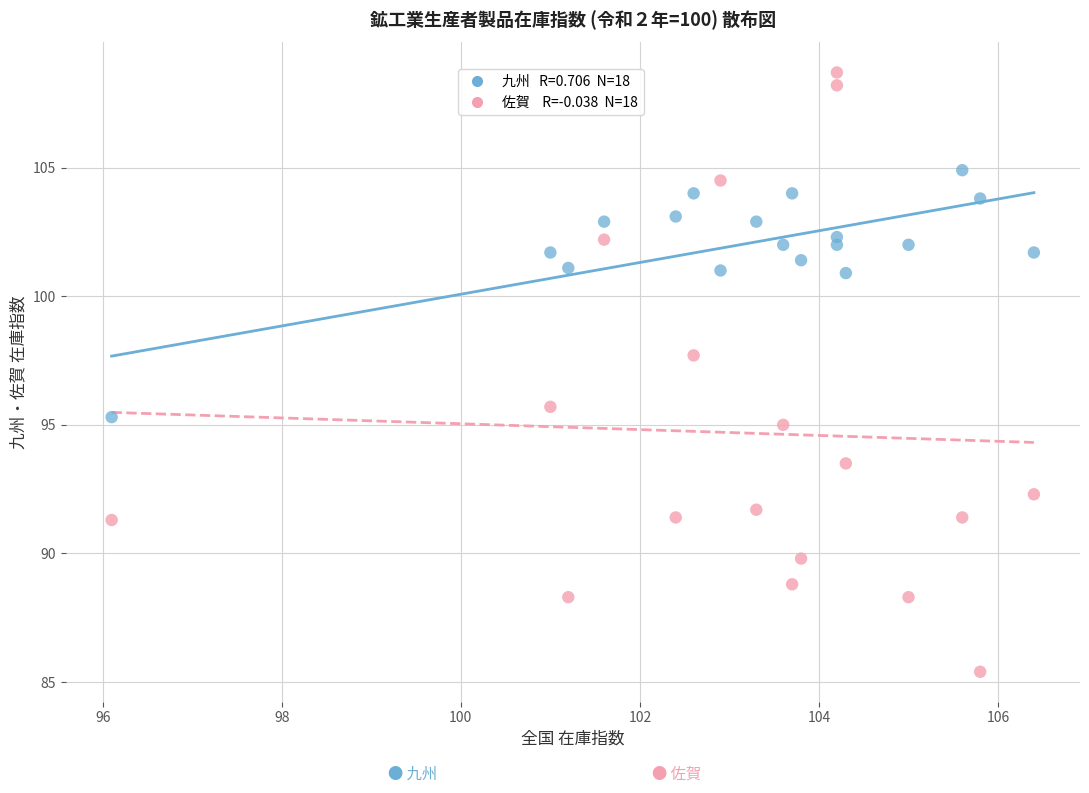

Across all series, what Y value is closest to 97?

97.7